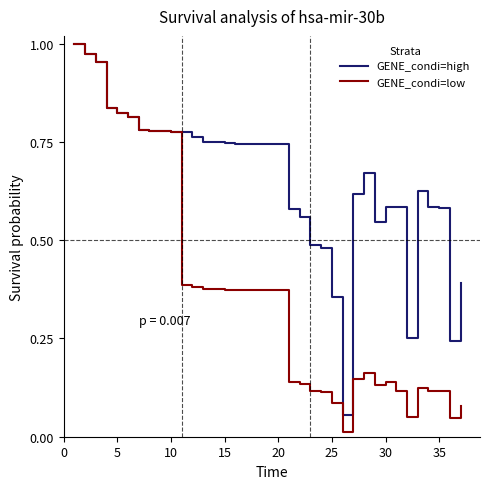

Which series has the widest spread of values?

GENE_condi=low